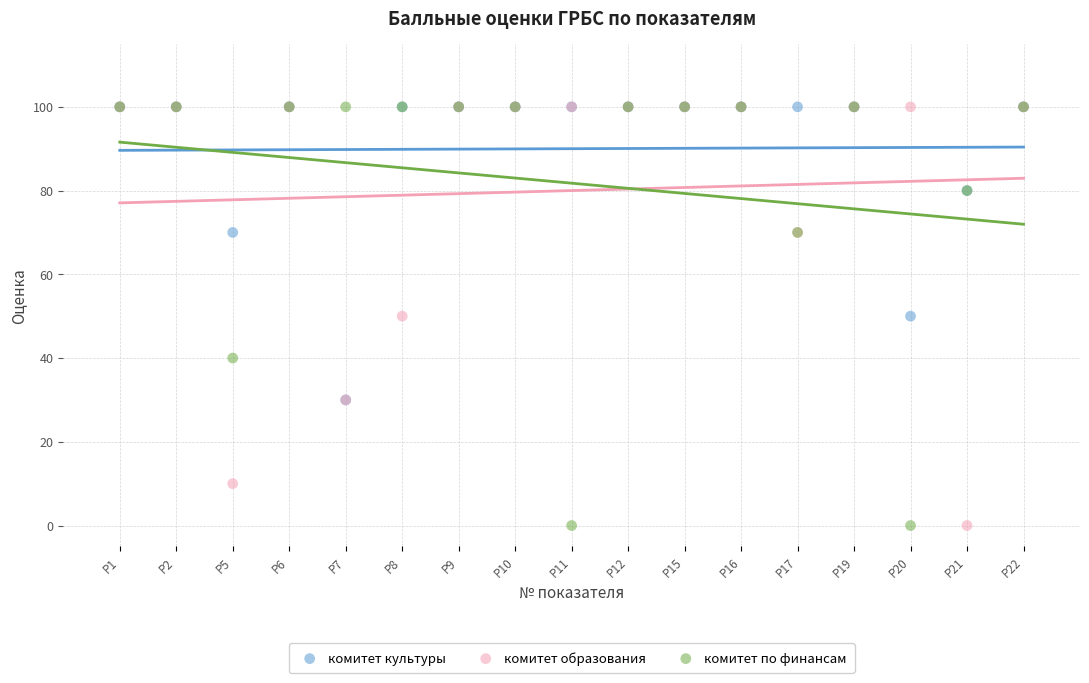

What are all the series names shown in the legend?

комитет культуры, комитет образования, комитет по финансам